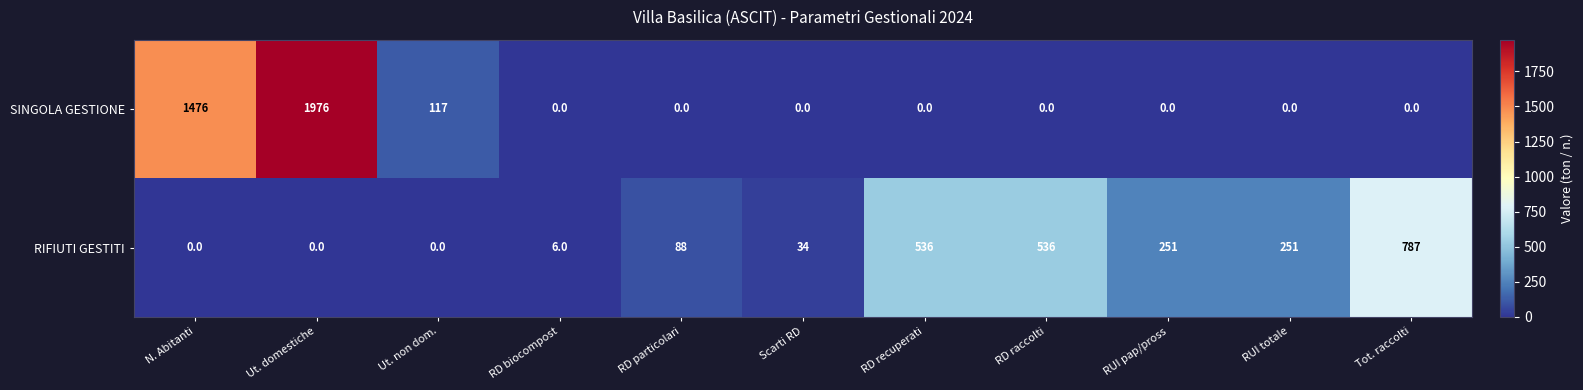

What is the spread (max minus min) of values at RD recuperati?

536